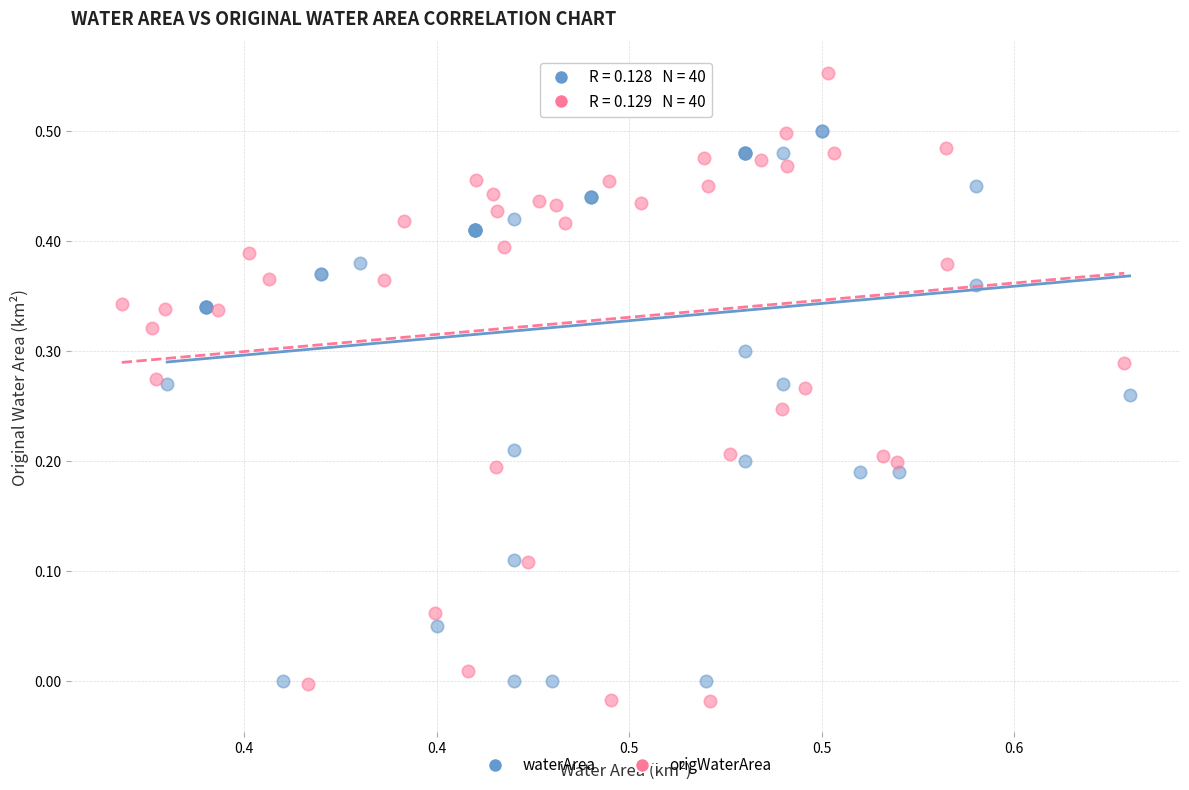

Which series contains the lowest Y value?

origWaterArea